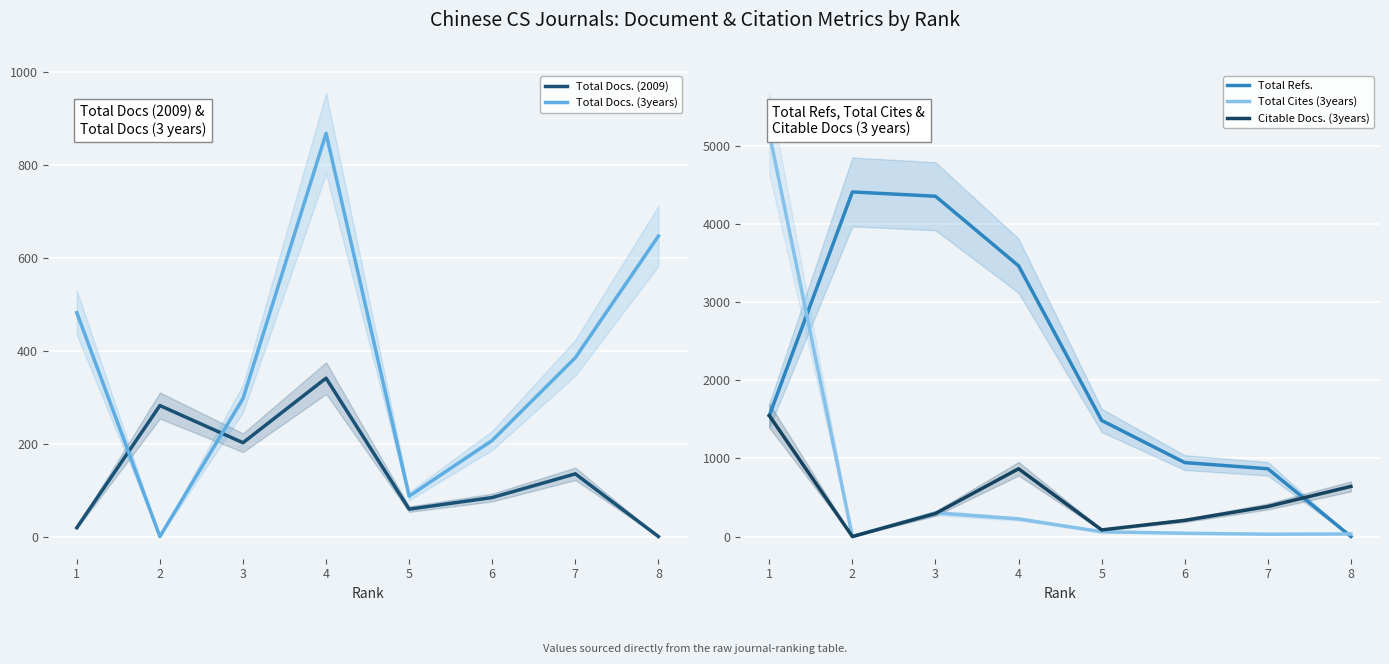

Where do Total Docs. (3years) and Total Refs. first cross each other?

7 and 8